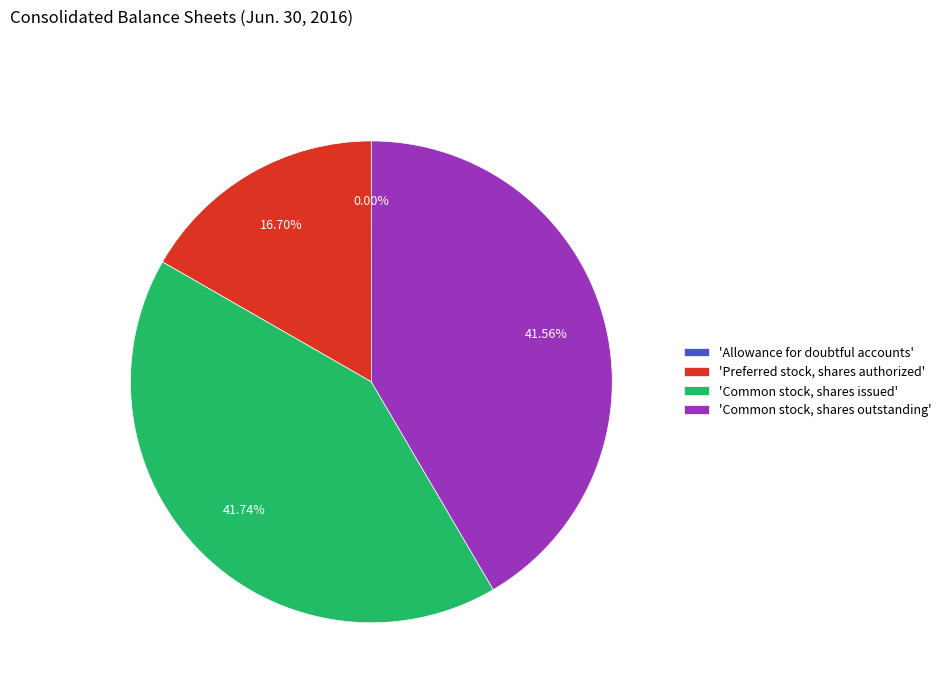

Is there any slice that represents more than half of the pie?

No